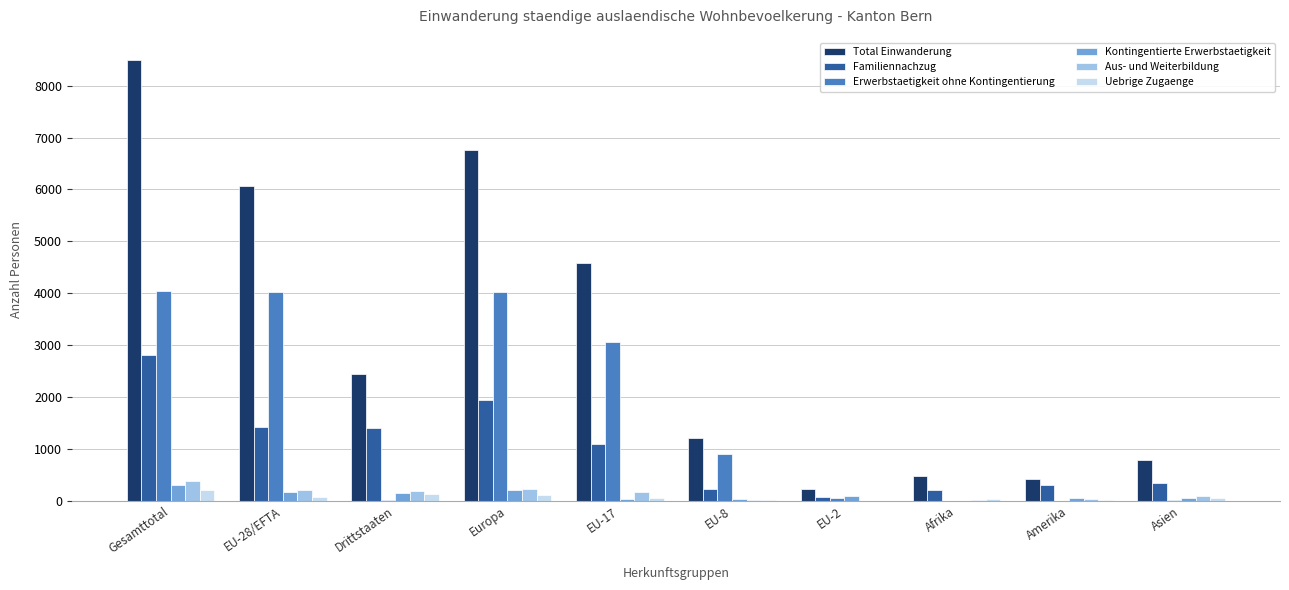

What is the maximum value for Uebrige Zugaenge?

213